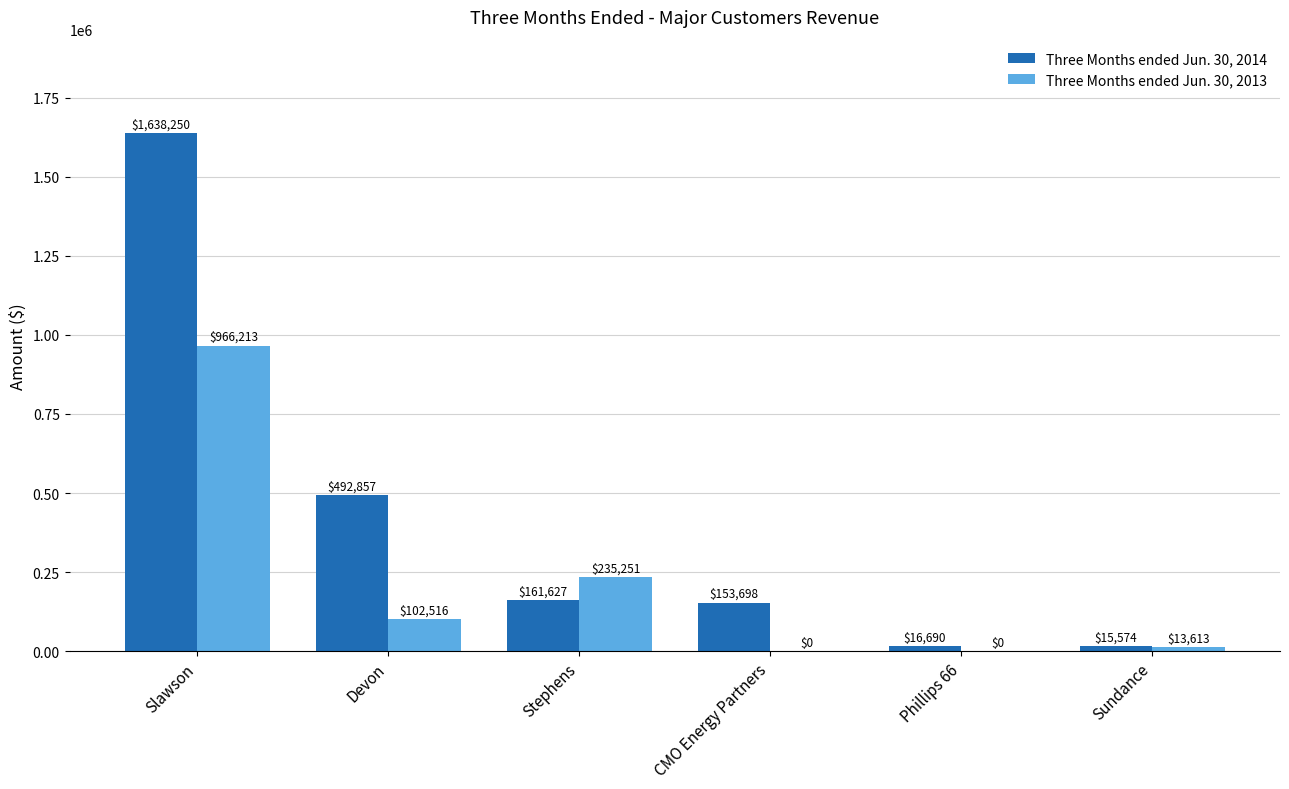

What is the sum of all Three Months ended Jun. 30, 2013 values?

1317593